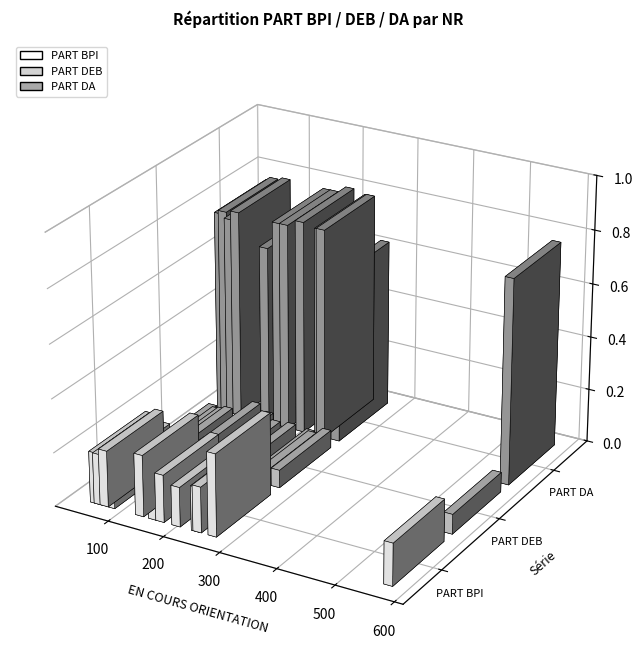

What is the value of the PART DA bar at the 10th from the left?

0.8